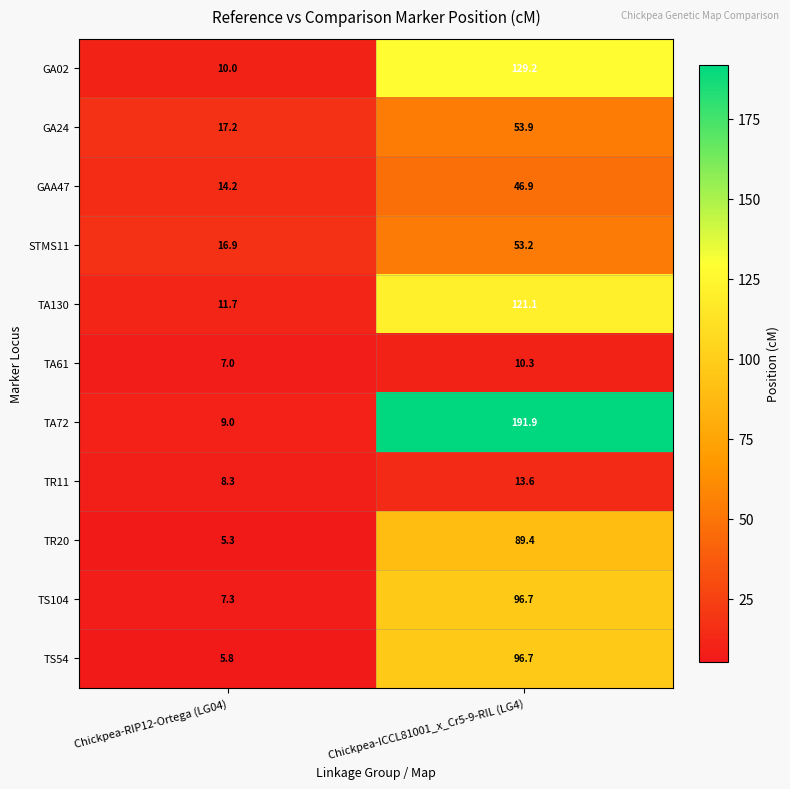

What is the sum of all GA24 values?

71.1